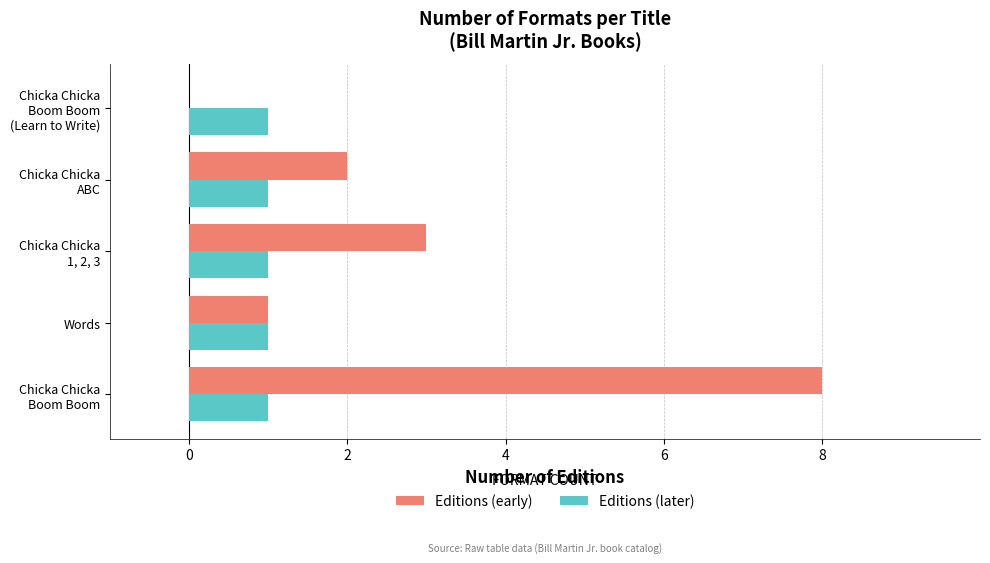

Which series has the largest total across all categories?

Editions (early)